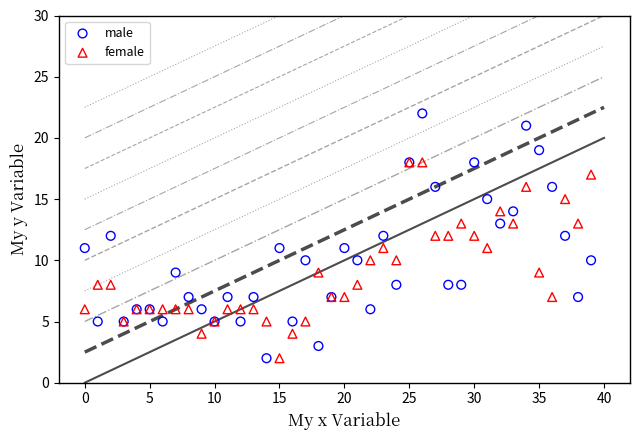

Which series has the largest Y range (max minus min)?

male